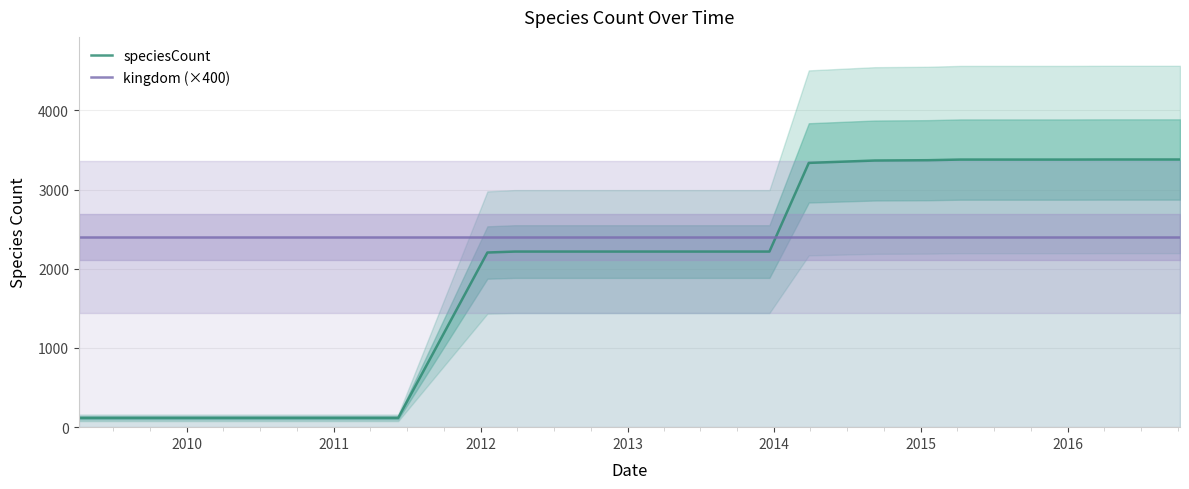

What is the maximum value for kingdom (×400)?

2400